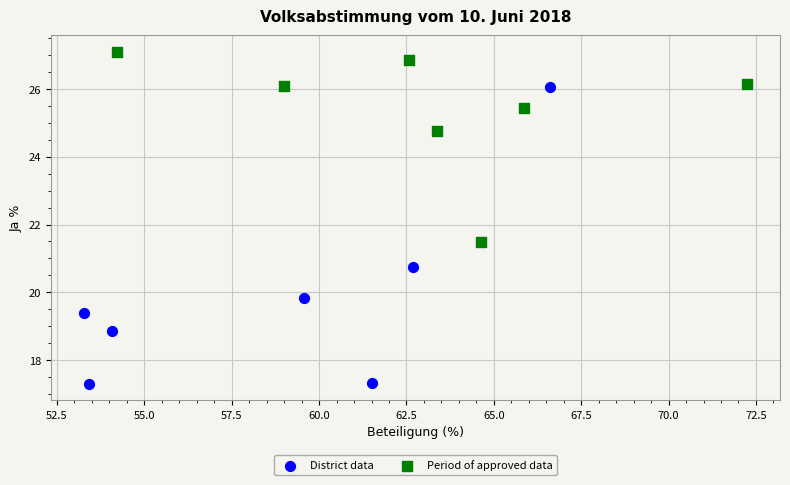

Which series reaches the minimum Y coordinate?

District data